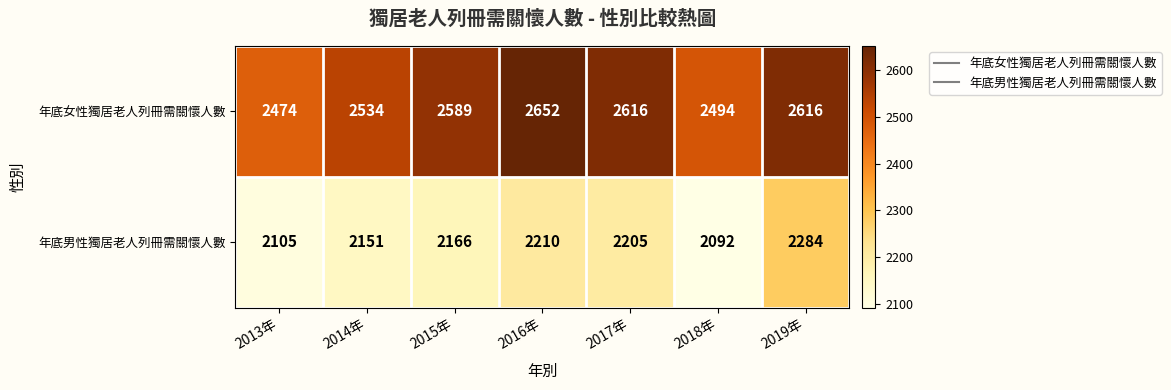

What is the total value across all series at 2014年?

4685